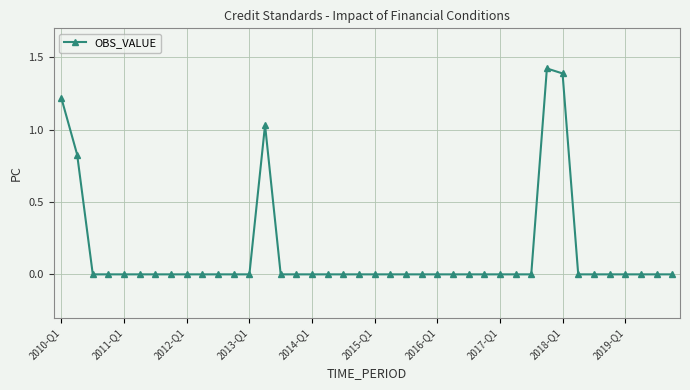

How many lines are shown in the chart?

1